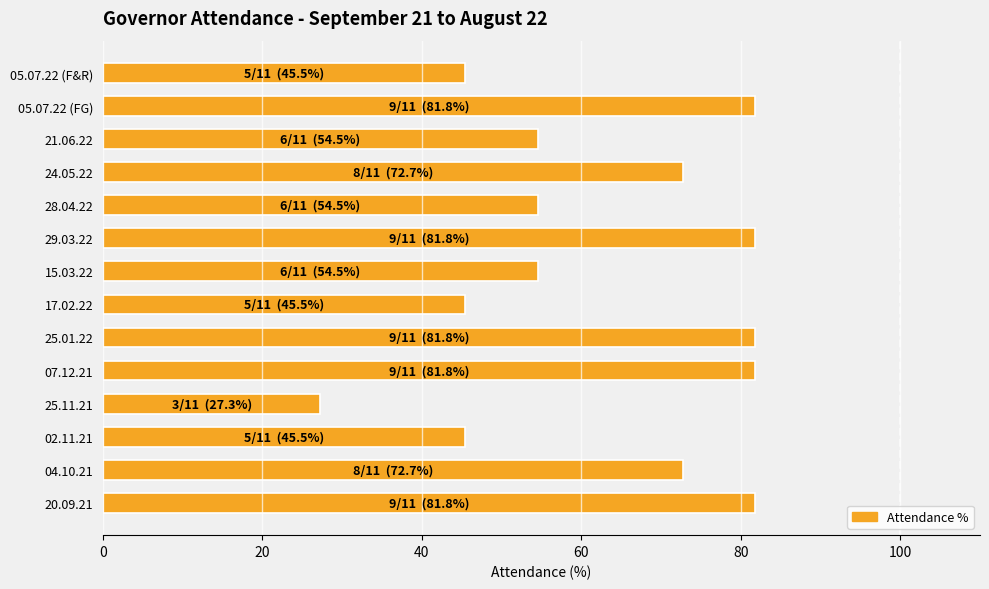

The value at 07.12.21 is 81.8. True or false?

True